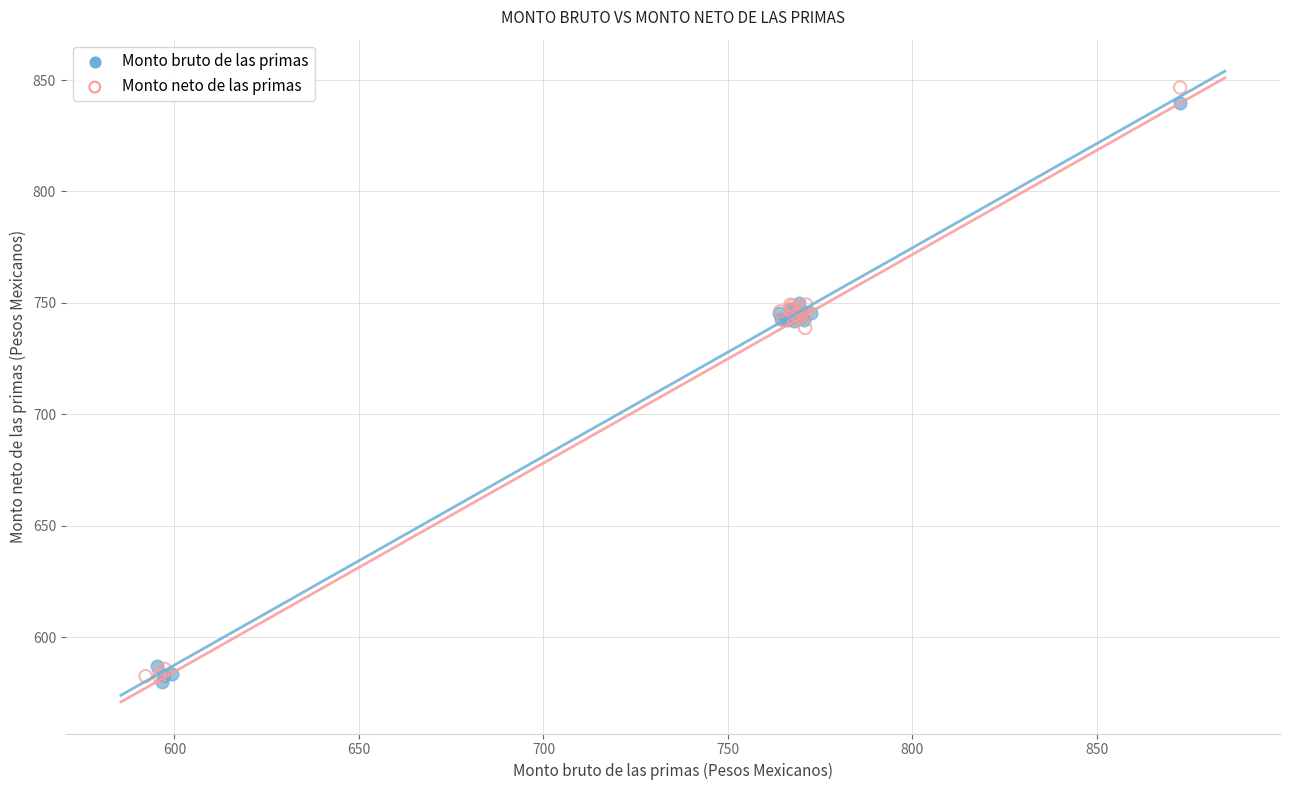

Which series has the largest Y range (max minus min)?

Monto neto de las primas